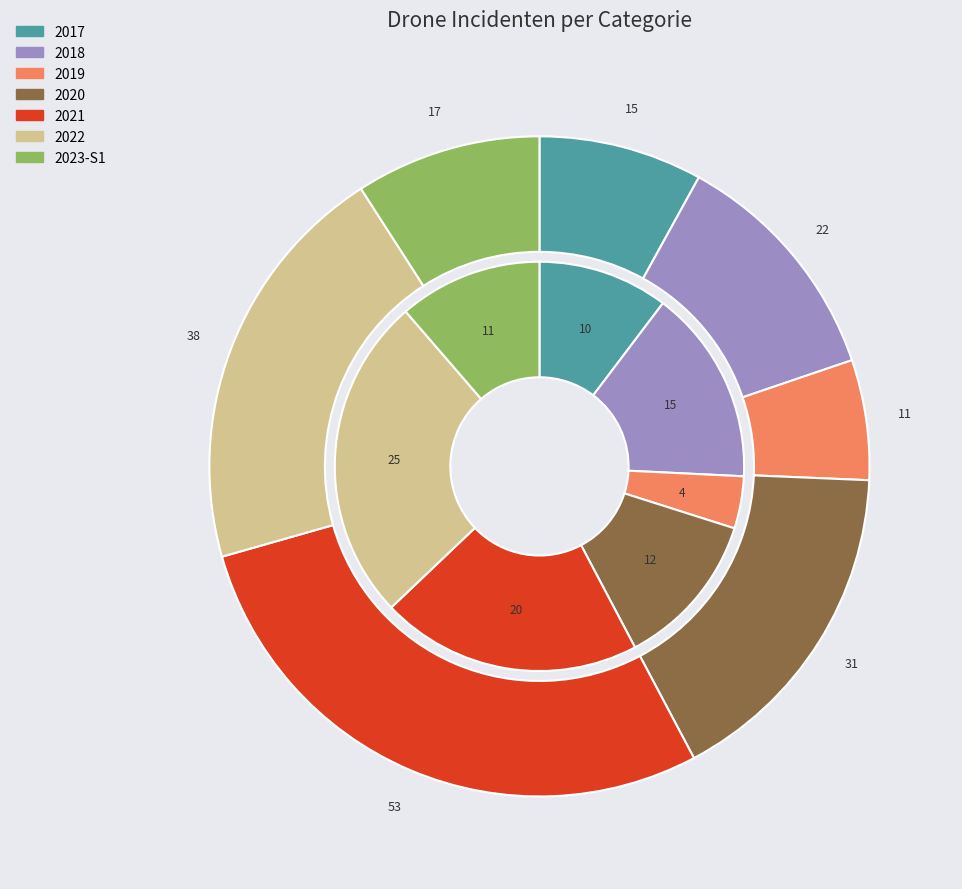

What portion of the pie excludes 2018?

84.5%